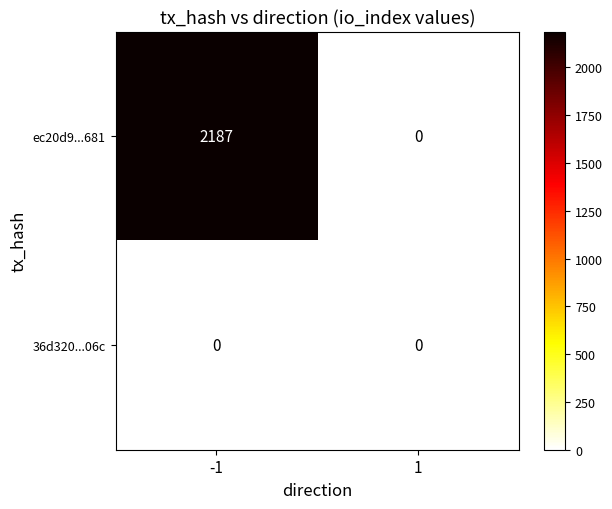

Which series has the largest range (max minus min)?

ec20d9...681